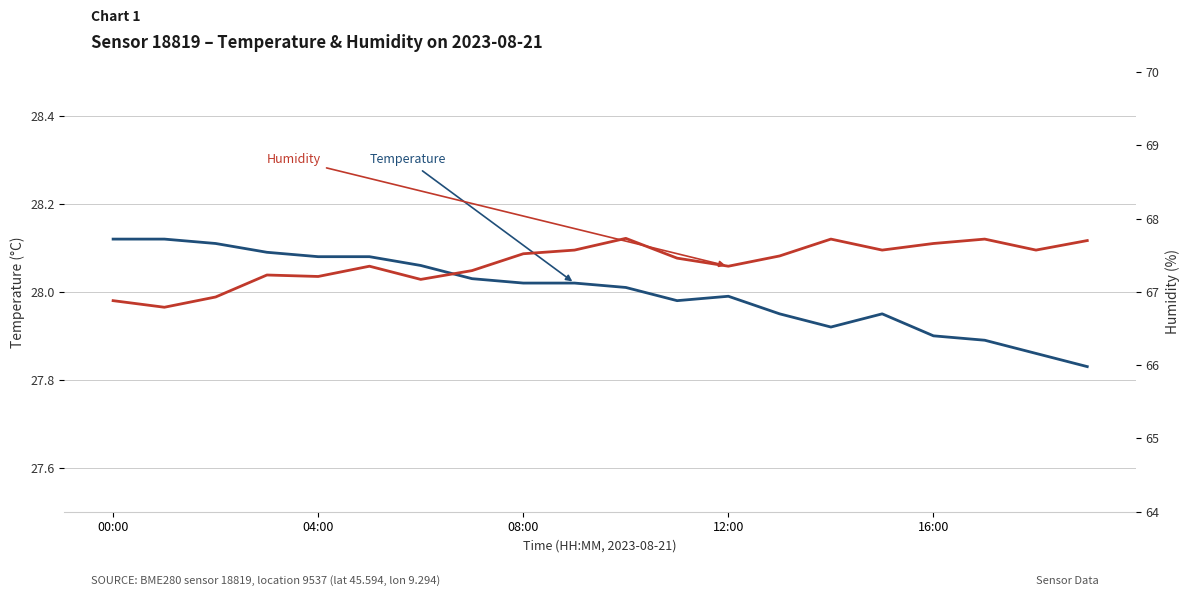

What is the sum of all temperature values?

560.0